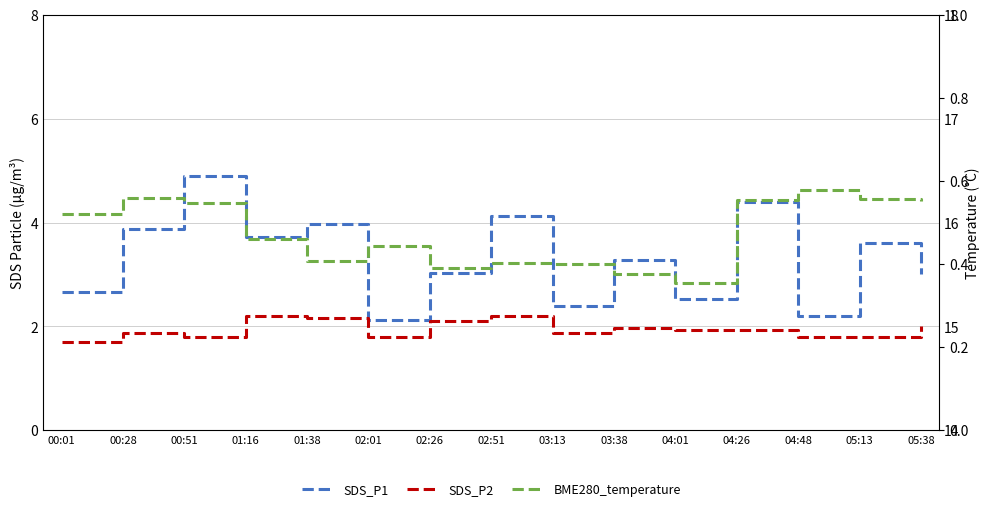

Which has a higher value, 01:16 or 03:38?

01:16